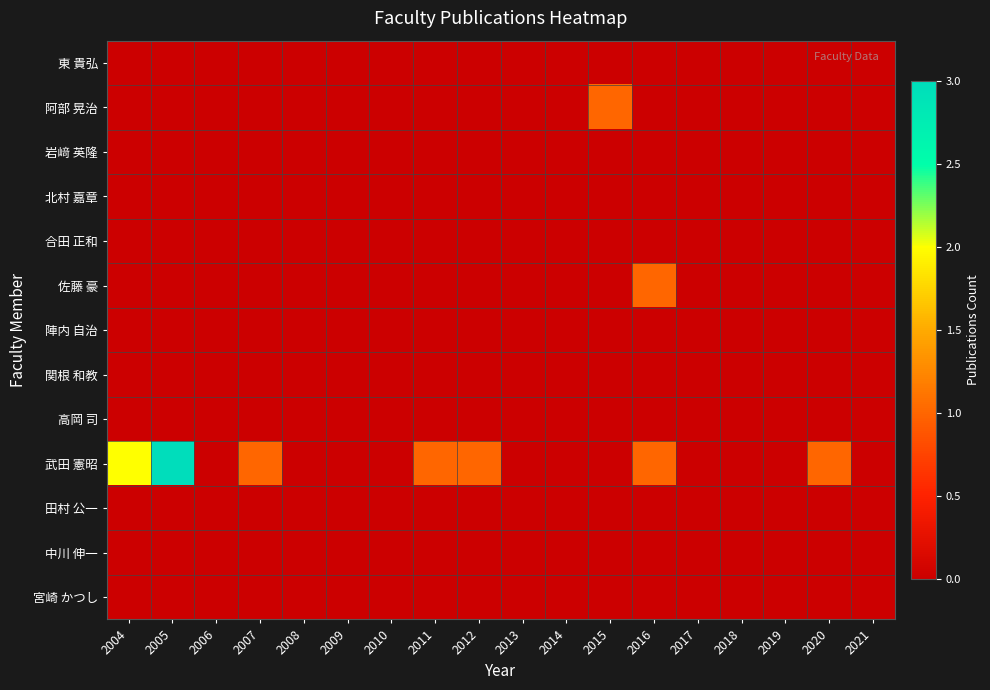

Which series has the largest total across all categories?

武田 憲昭